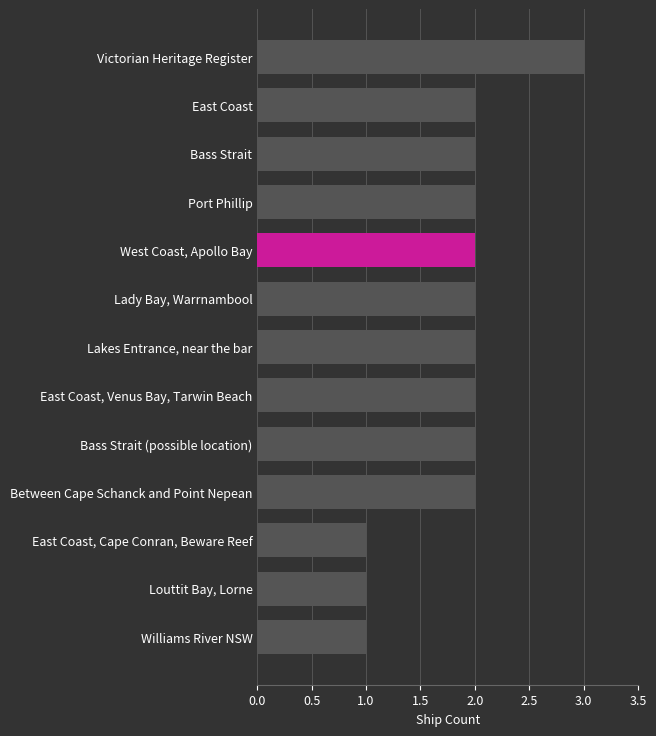

True or false: the data shows 2 at East Coast, Venus Bay, Tarwin Beach.

True